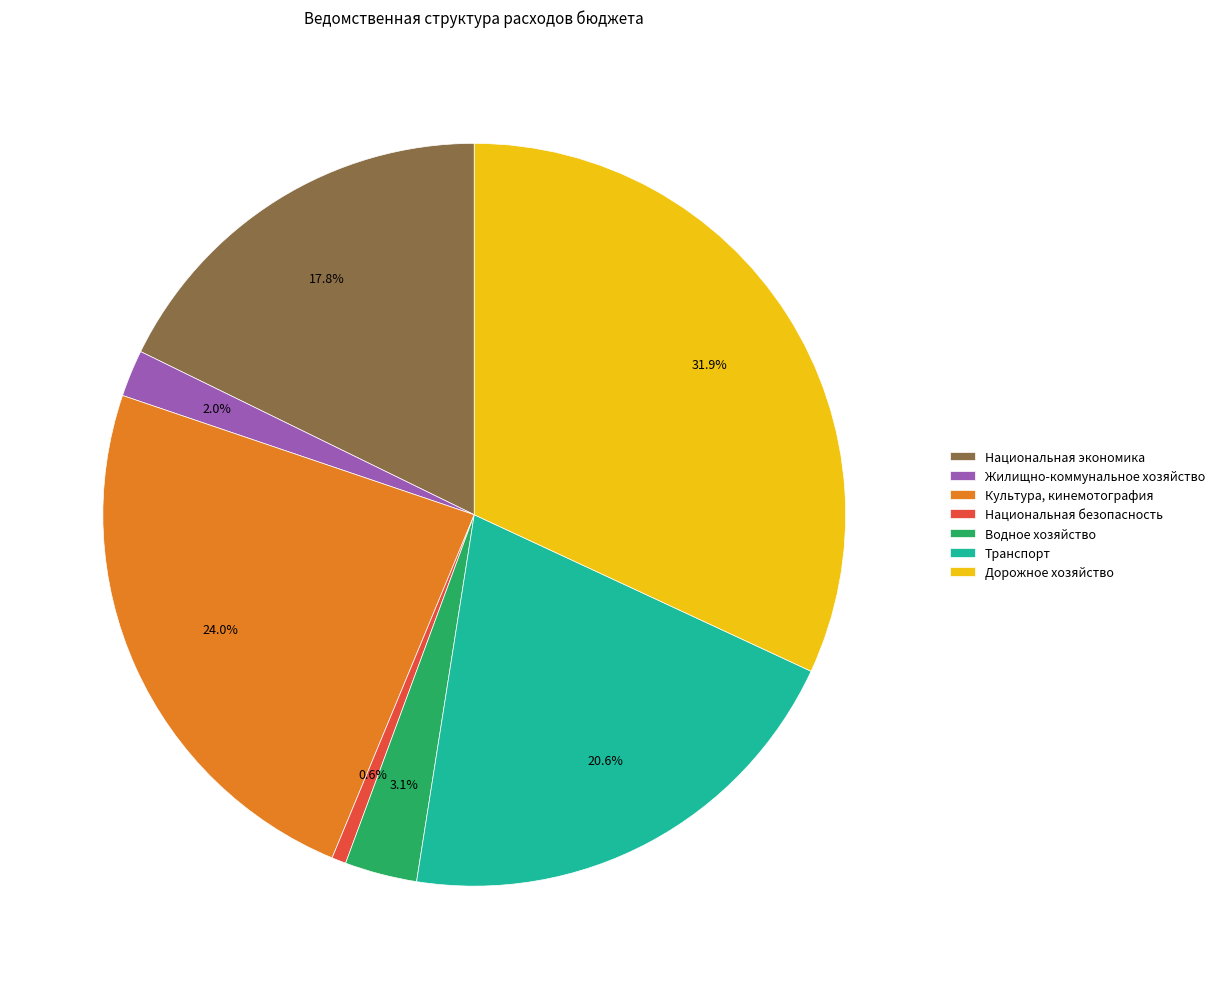

Rank the categories by value from lowest to highest.

Национальная безопасность, Жилищно-коммунальное хозяйство, Водное хозяйство, Национальная экономика, Транспорт, Культура, кинемотография, Дорожное хозяйство